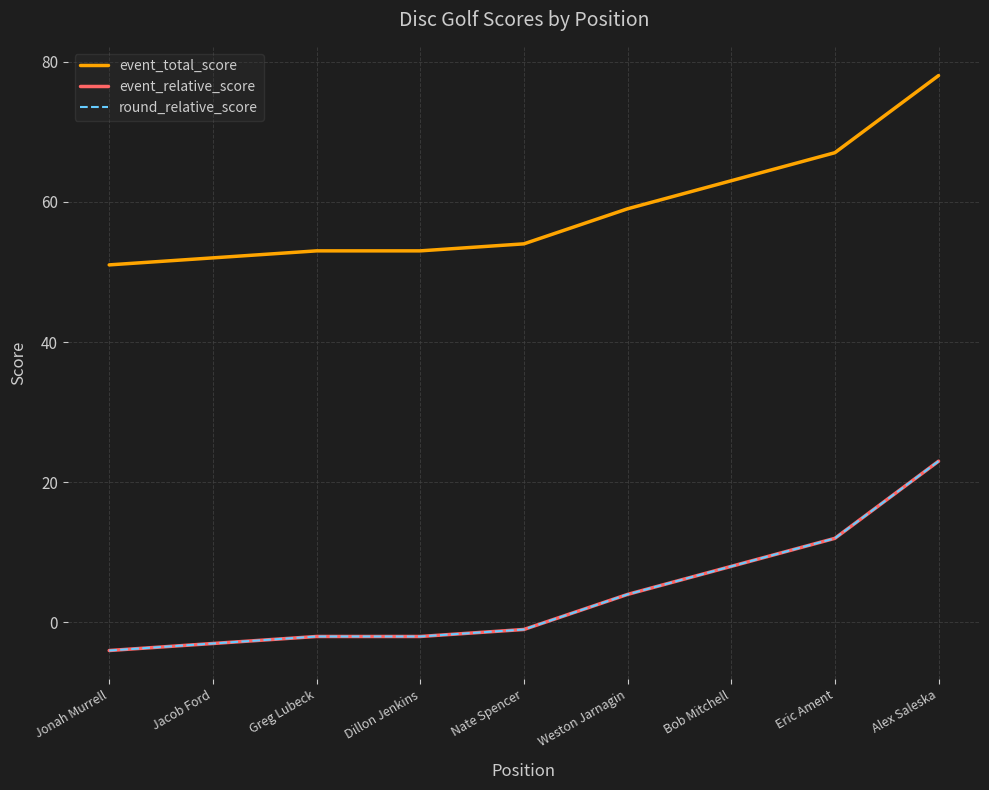

True or false: event_total_score and event_relative_score cross at least once.

False